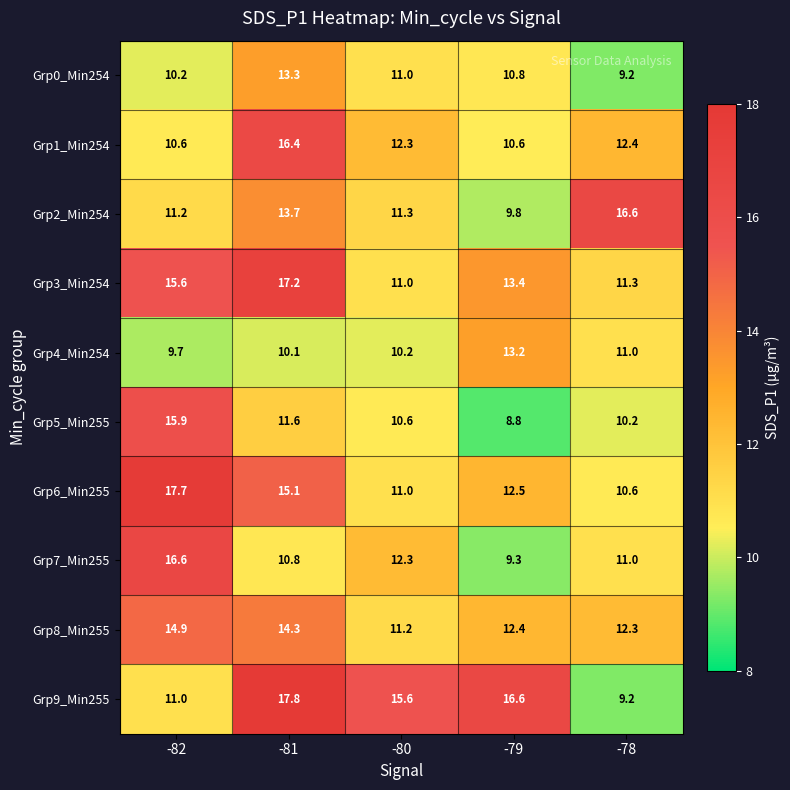

Which label corresponds to the smallest value in the chart?

-79